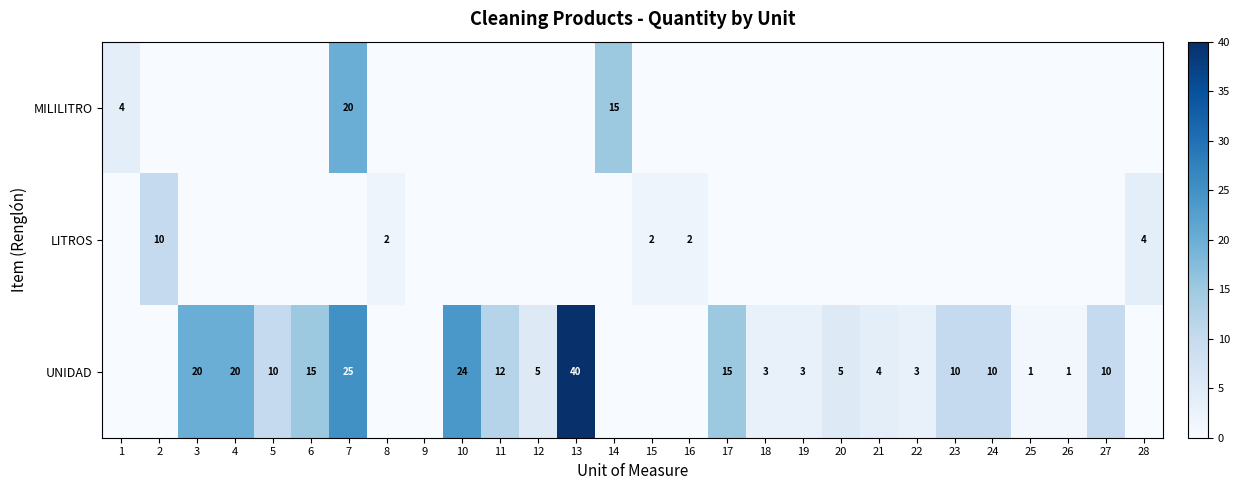

The value of UNIDAD at 7 is 7. True or false?

False